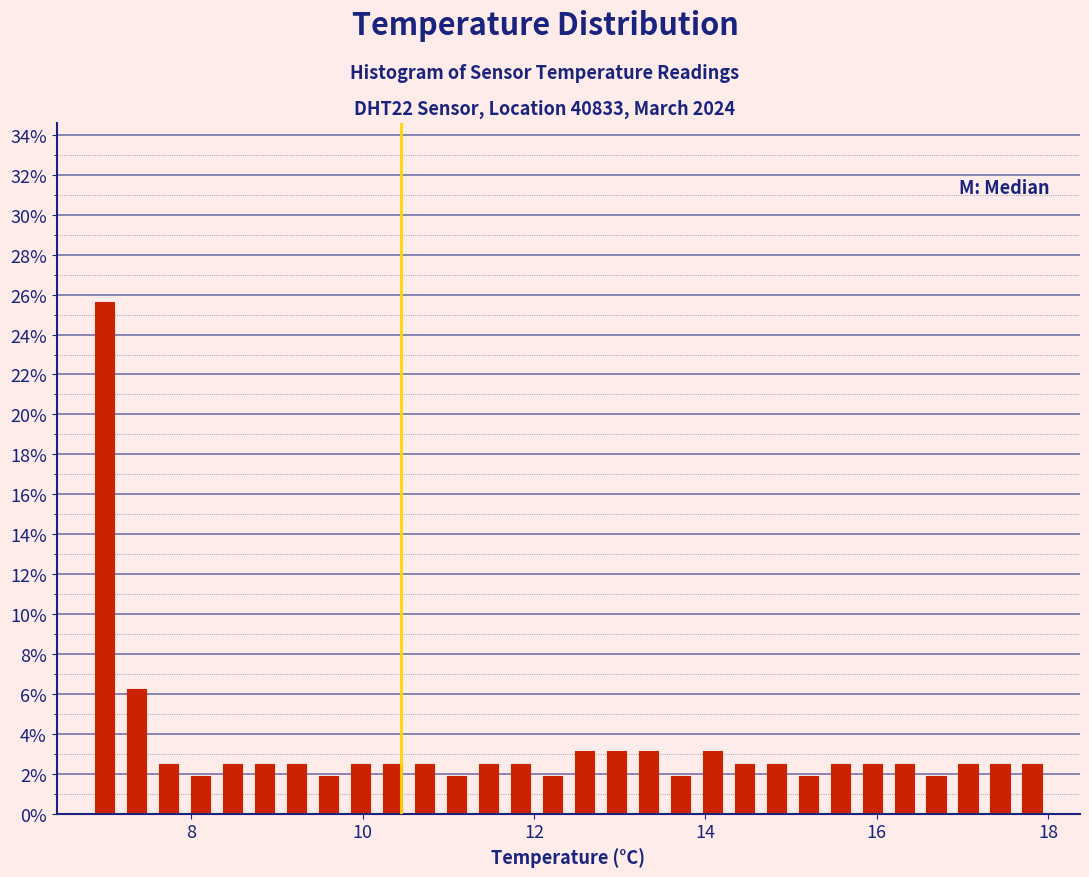

Read against the x-axis, roughly where is the centre of the tallest bar?

7.0